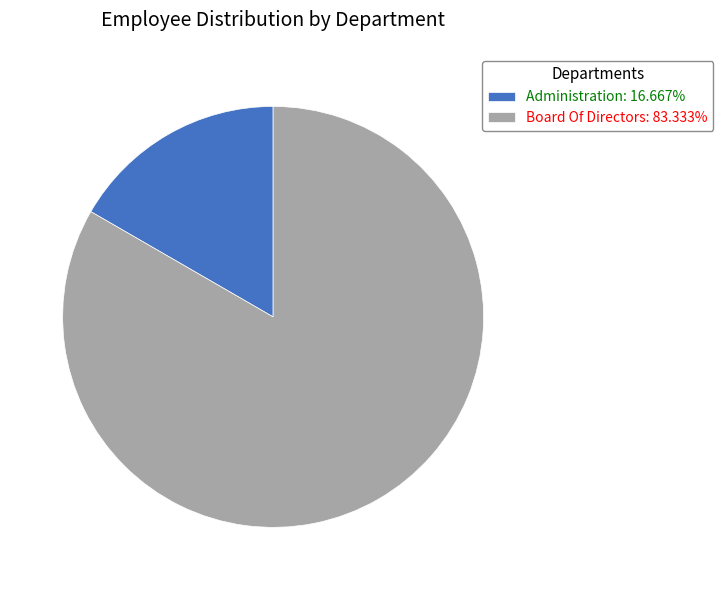

What is the ratio of the value at Board Of Directors: 83.333% to the value at Administration: 16.667%?

5.0